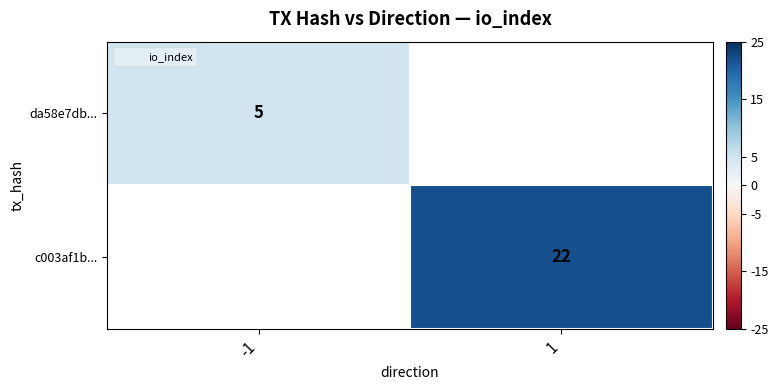

Which series has the widest spread of values?

da58e7db...